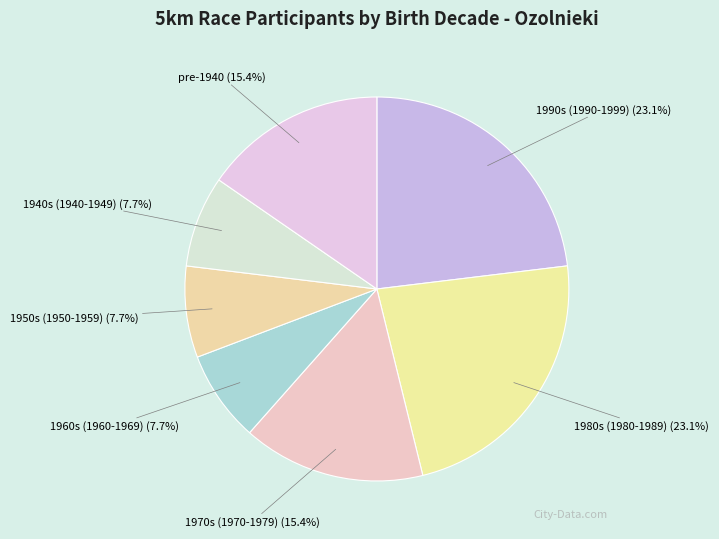

Count the number of slices in the pie.

7